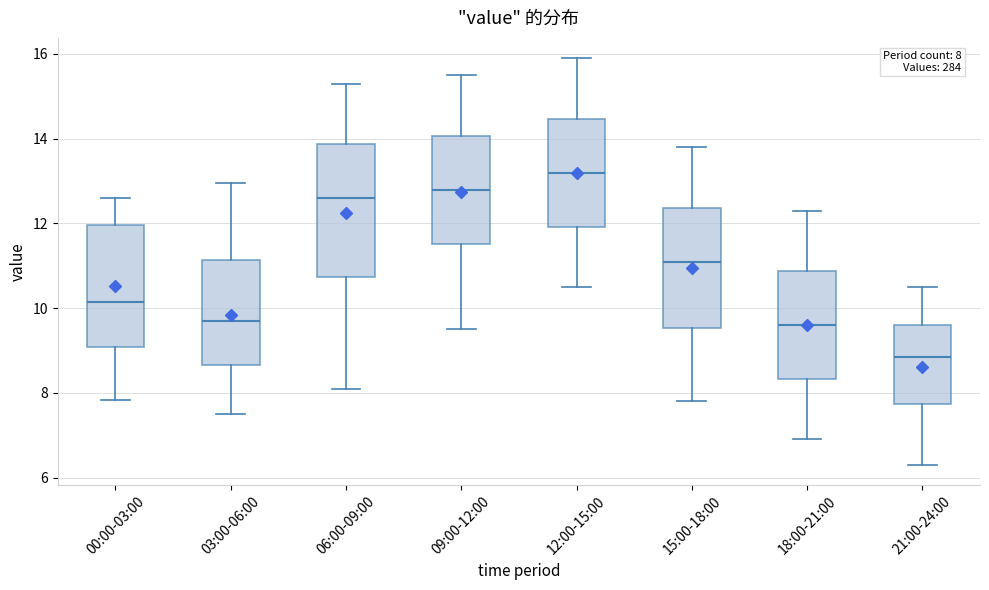

Which box has the highest median line?

12:00-15:00